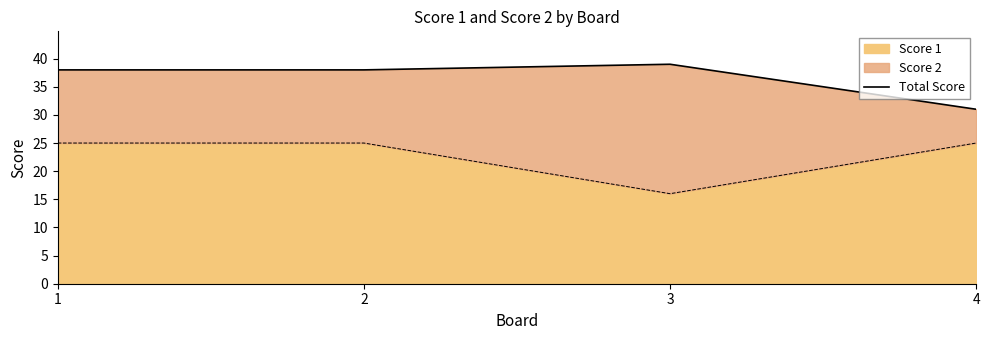

Between 4 and 1, which is larger?

1